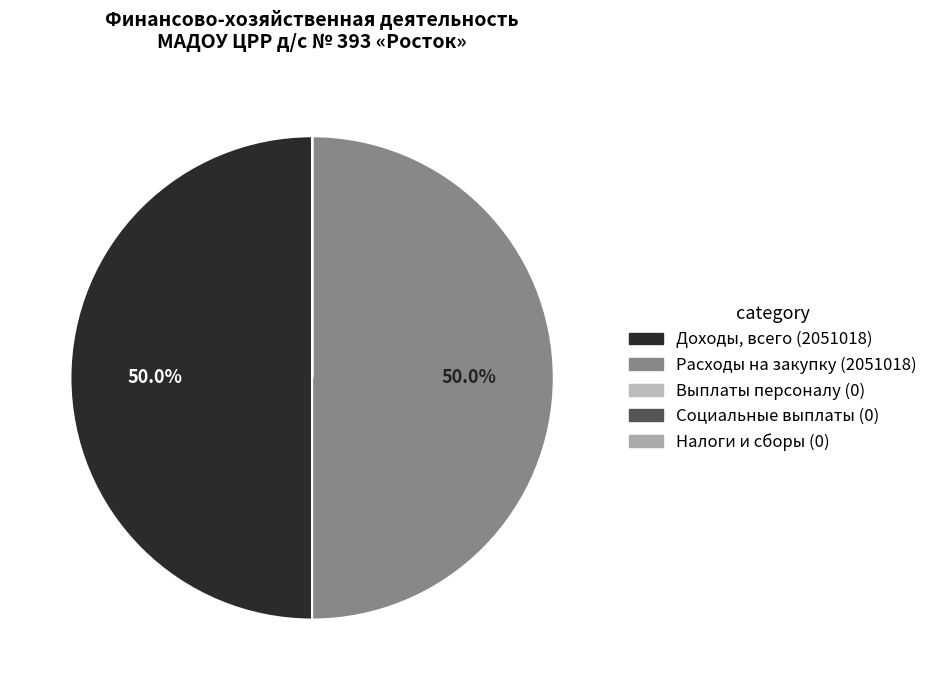

Which slice is the smallest?

На выплаты персоналу, всего